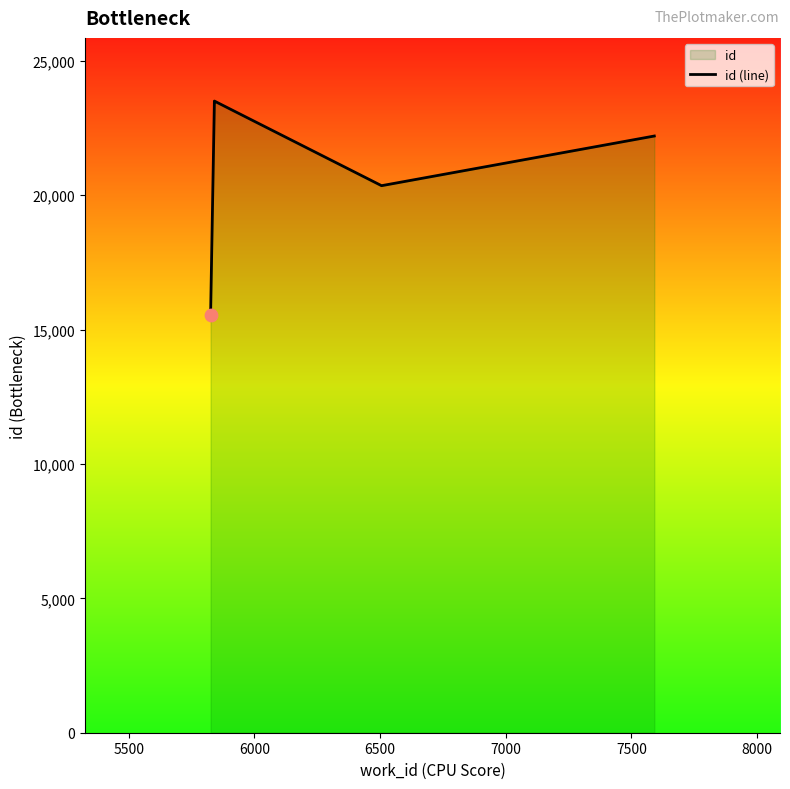

Approximately how many times larger is the value at 5500 compared to 7000?

1.1